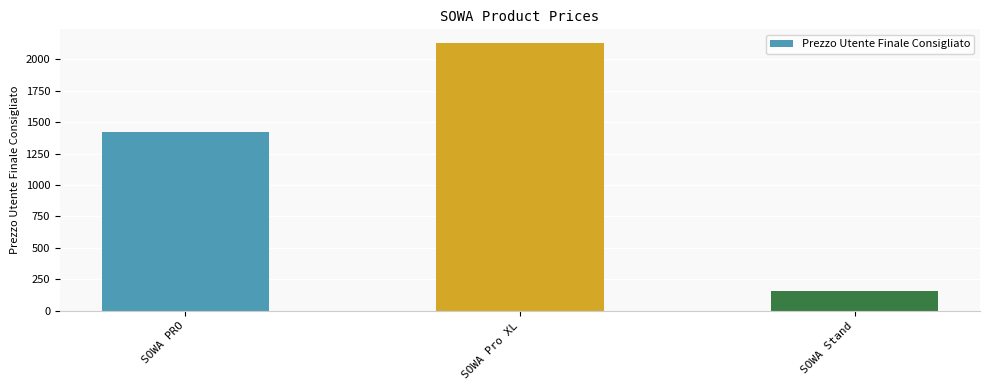

Reading left to right, what are all the values shown in this chart?

SOWA PRO=1422	SOWA Pro XL=2133	SOWA Stand=160